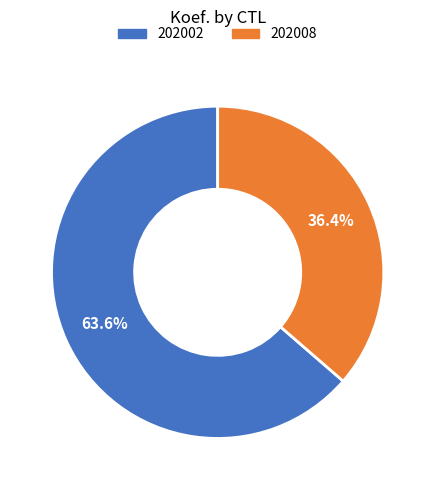

To the nearest percent, what is the combined percentage of 202002 and 202008?

100%